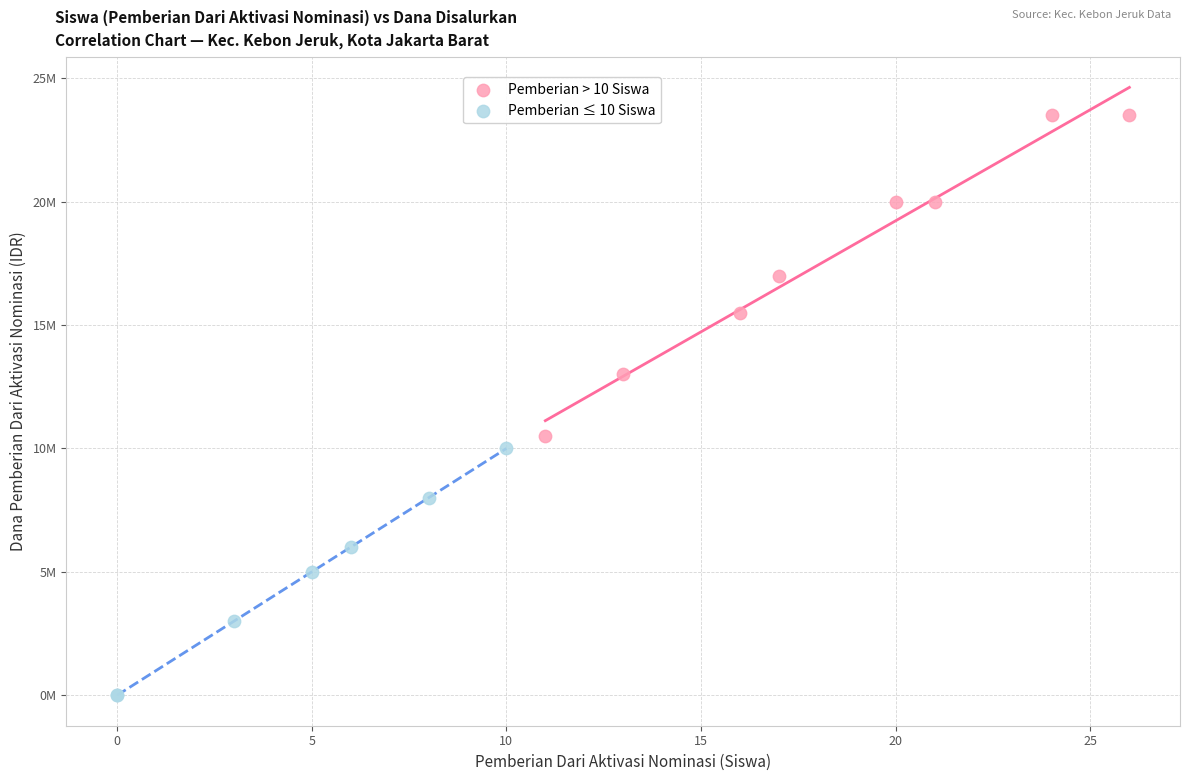

Which series contains the highest Y value?

Pemberian > 10 Siswa